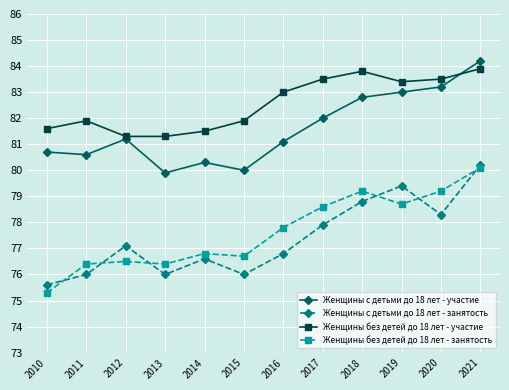

True or false: Женщины без детей до 18 лет - занятость and Женщины с детьми до 18 лет - участие intersect in this chart.

False